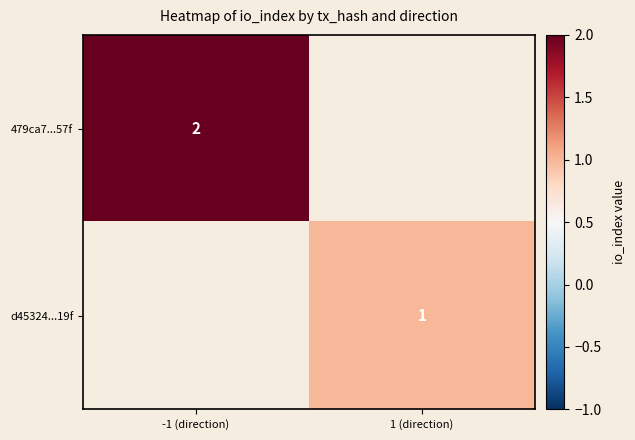

The d45324...19f series shows 1 at 1 (direction). True or false?

True